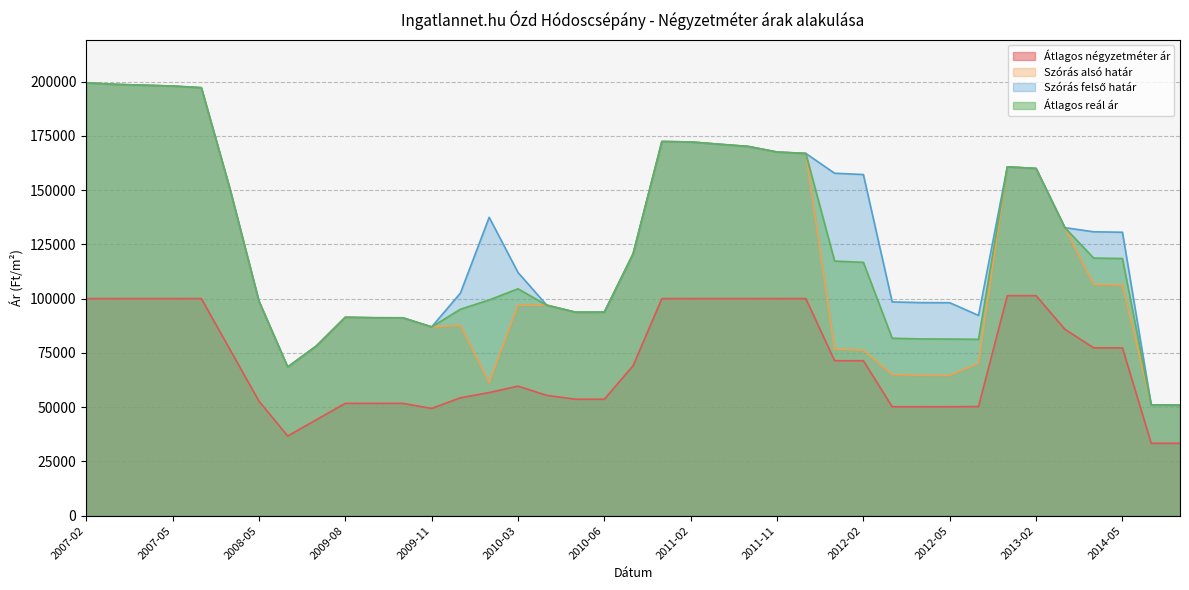

Where is the first local maximum for Átlagos négyzetméter ár?

2010-03